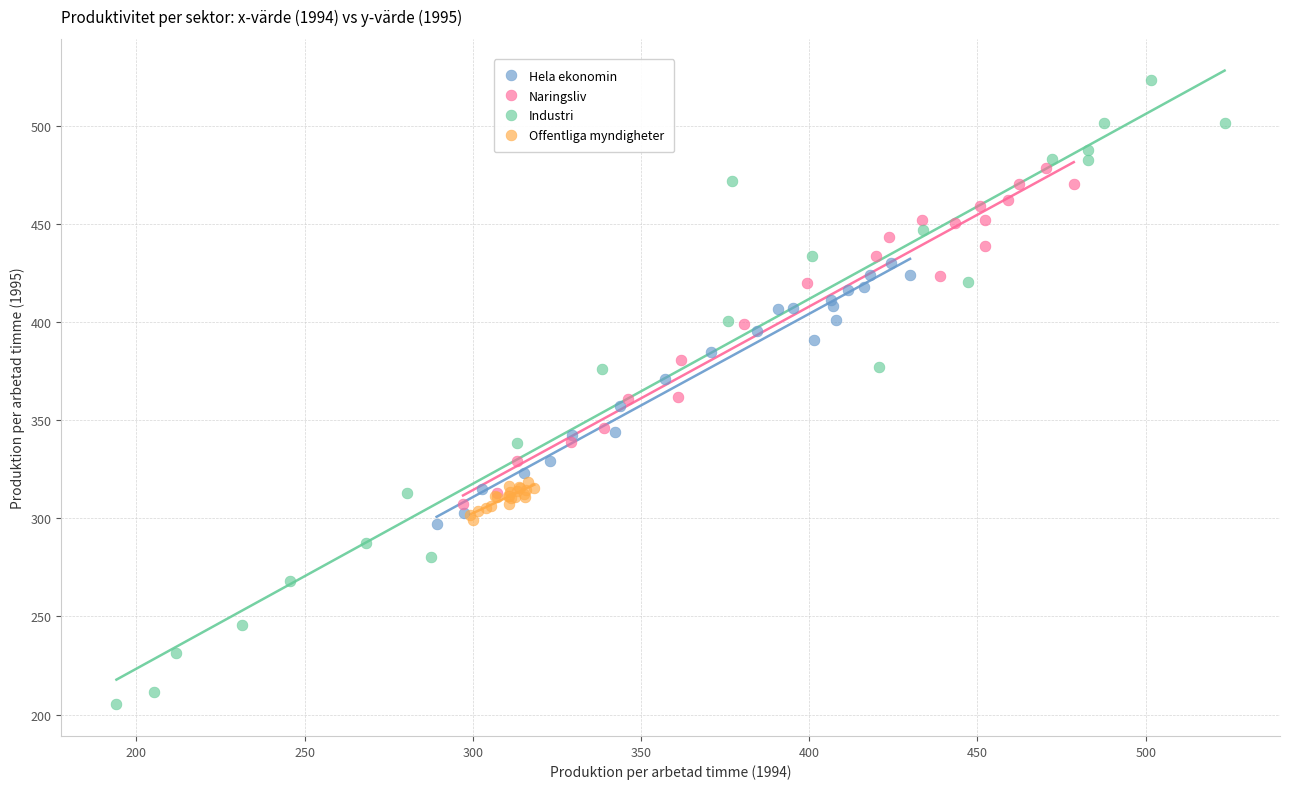

Which series contains the highest Y value?

Industri